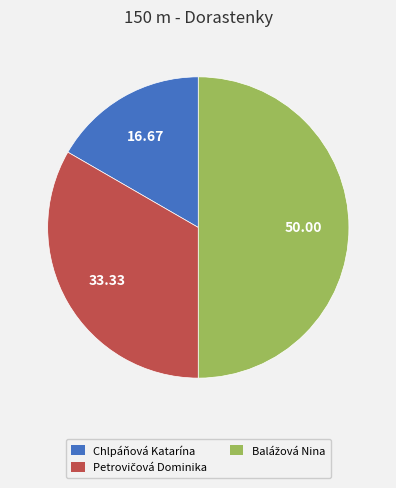

Which slice is the smallest?

Chlpáňová Katarína